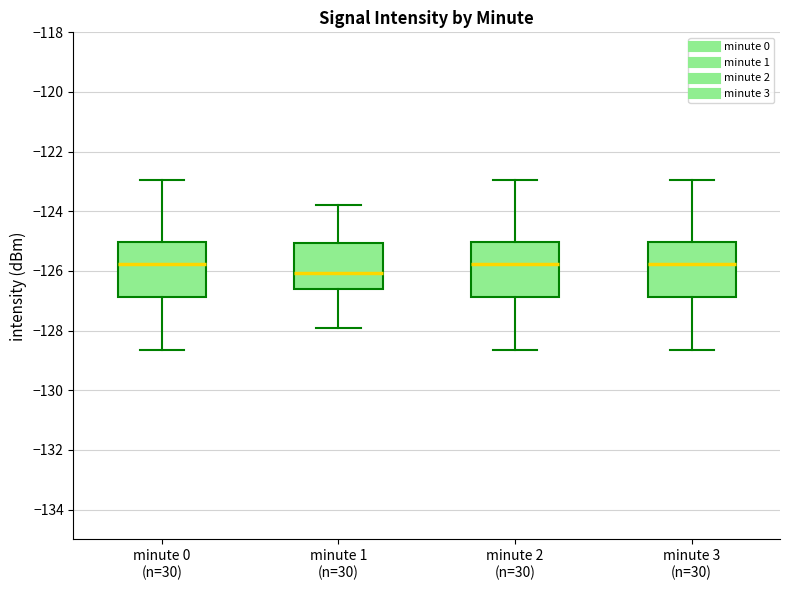

Reading left to right, transcribe this box plot: for each box, give where its median line is, the range the box spans, and where its two whiskers end, as read against the y-axis. The values are not printed on the chart, so give them approximately, as read against the axis.

minute 0 (n=30): median -125.8, box -126.8 to -125.0, whiskers -128.6 to -123.0
minute 1 (n=30): median -126.0, box -126.6 to -125.0, whiskers -127.8 to -123.8
minute 2 (n=30): median -125.8, box -126.8 to -125.0, whiskers -128.6 to -123.0
minute 3 (n=30): median -125.8, box -126.8 to -125.0, whiskers -128.6 to -123.0